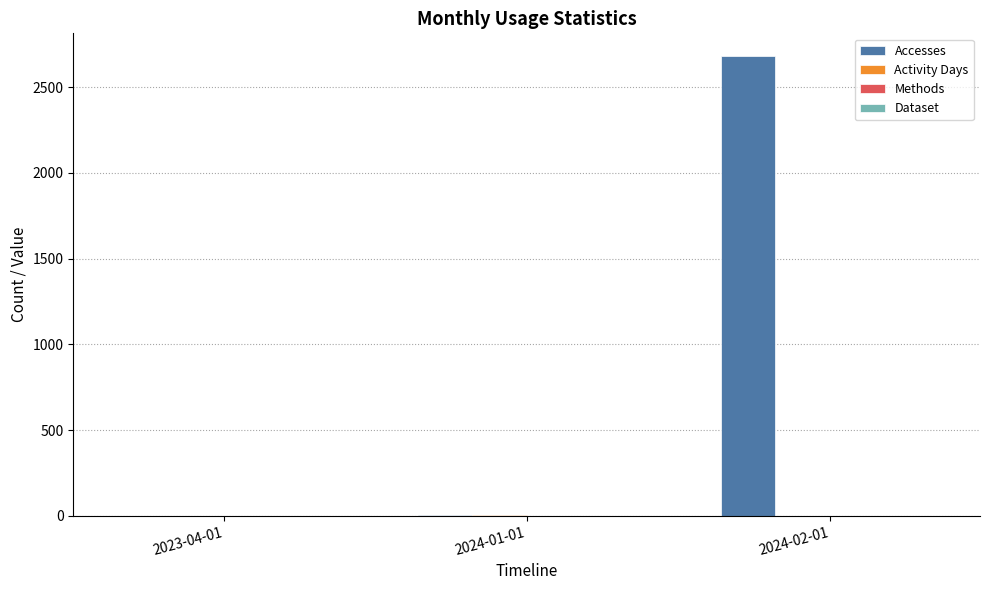

Between 2024-01-01 and 2024-02-01, which series saw the biggest shift?

Accesses